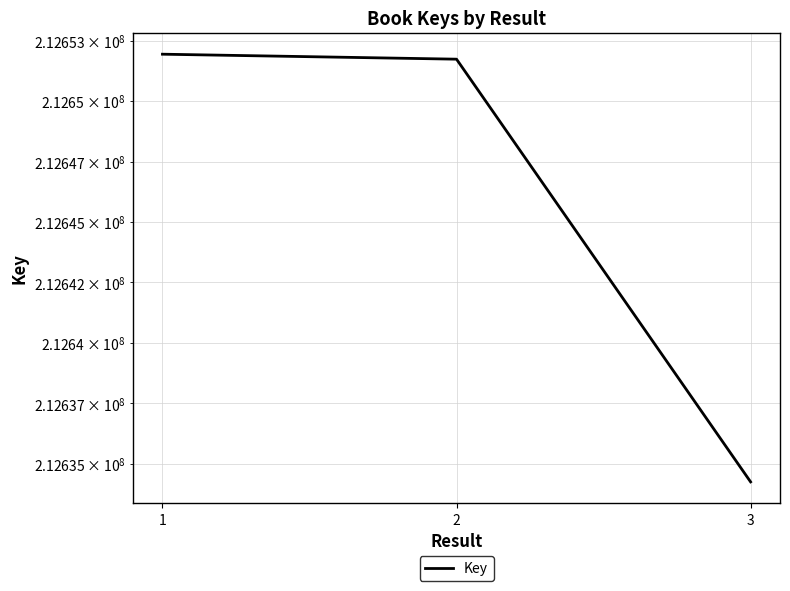

True or false: the data shows 108804658 at 3.

False